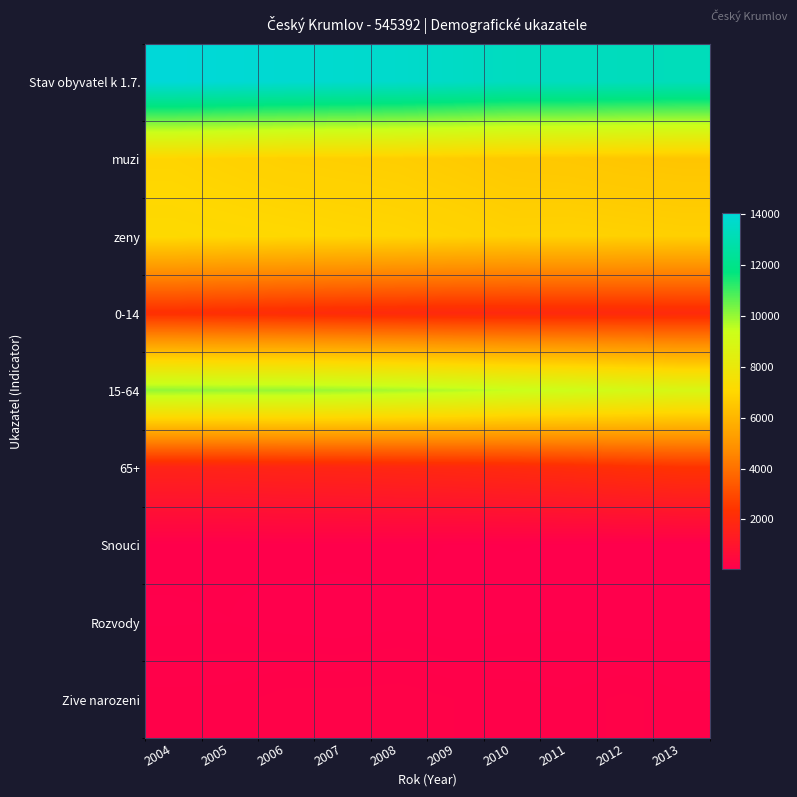

Reading left to right, list all the values displayed in this chart.

Stav obyvatel k 1.7.: 2004=14070	2005=13961	2006=13855	2007=13783	2008=13709	2009=13571	2010=13413	2011=13402	2012=13319	2013=13255
muzi: 2004=6948	2005=6871	2006=6794	2007=6765	2008=6732	2009=6657	2010=6574	2011=6543	2012=6487	2013=6459
zeny: 2004=7122	2005=7090	2006=7061	2007=7018	2008=6977	2009=6914	2010=6839	2011=6859	2012=6832	2013=6796
0-14: 2004=2227	2005=2168	2006=2097	2007=2030	2008=1988	2009=1936	2010=1944	2011=1947	2012=1964	2013=1991
15-64: 2004=10034	2005=9981	2006=9998	2007=9924	2008=9804	2009=9662	2010=9441	2011=9302	2012=9090	2013=8896
65+: 2004=1681	2005=1712	2006=1766	2007=1798	2008=1858	2009=1914	2010=1992	2011=2099	2012=2236	2013=2366
Snouci: 2004=72	2005=72	2006=83	2007=81	2008=84	2009=61	2010=67	2011=63	2012=51	2013=47
Rozvody: 2004=62	2005=65	2006=47	2007=38	2008=54	2009=39	2010=52	2011=57	2012=41	2013=44
Zive narozeni: 2004=131	2005=133	2006=164	2007=165	2008=172	2009=147	2010=144	2011=129	2012=157	2013=129